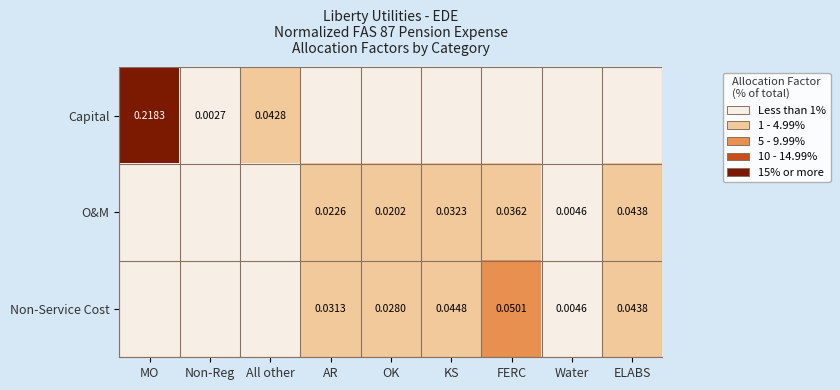

Is the value of Non-Service Cost at Water greater than the value of O&M at AR?

No